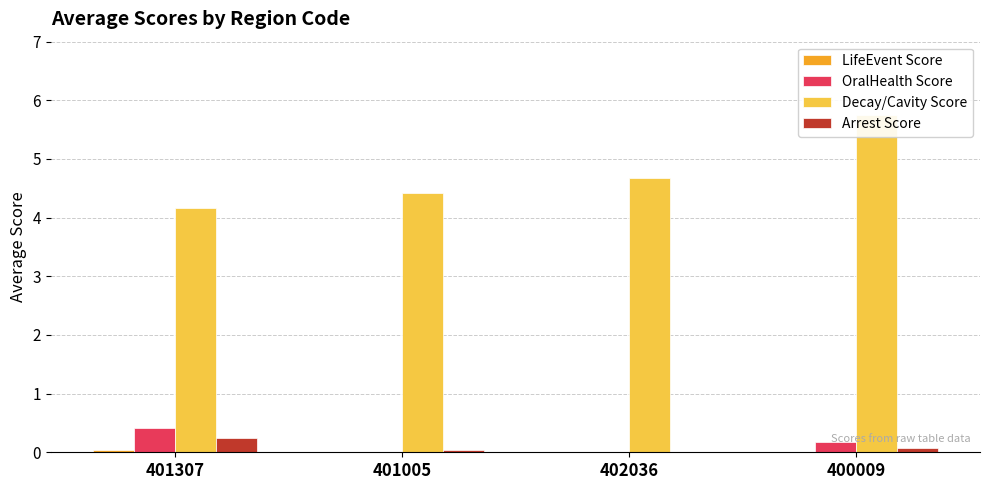

What is the value of the Decay/Cavity Score bar at the 4th from the left?

5.7